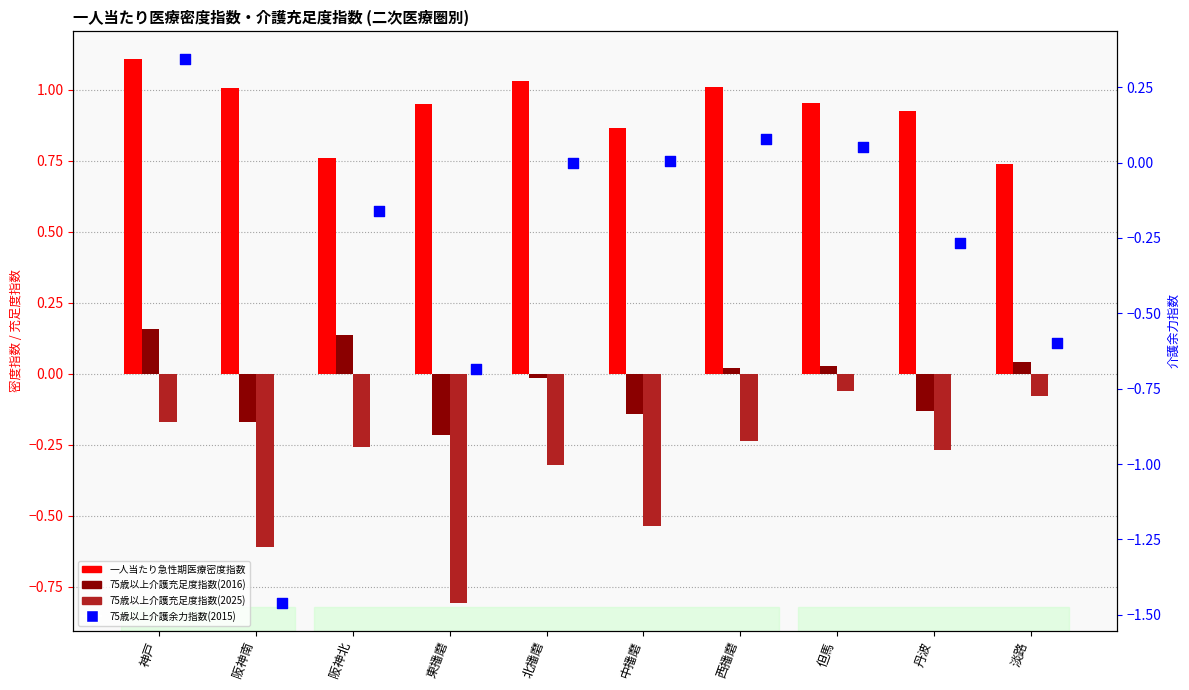

What is the total value across all series at 中播磨?

0.2